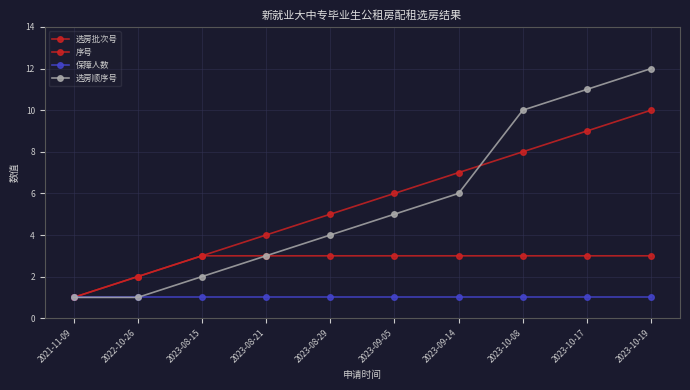

What is the difference between the 序号 values at 2023-08-15 and 2021-11-09?

2